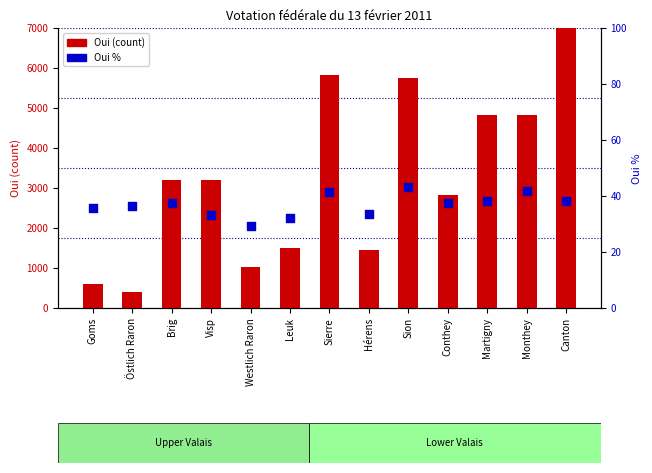

Which series reaches the minimum Y coordinate?

Oui %